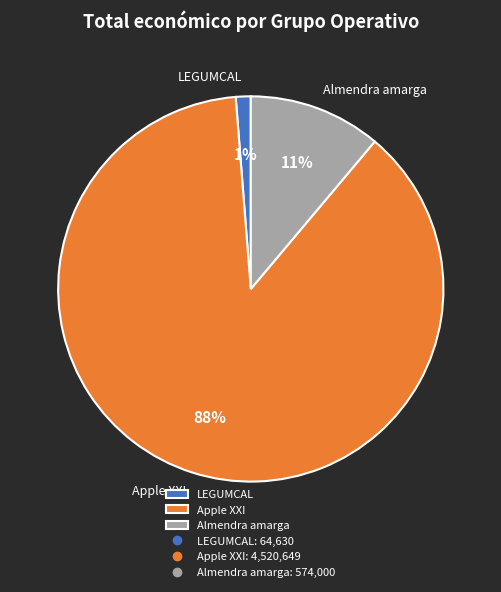

Rank the categories by value from highest to lowest.

Apple XXI, Almendra amarga, LEGUMCAL